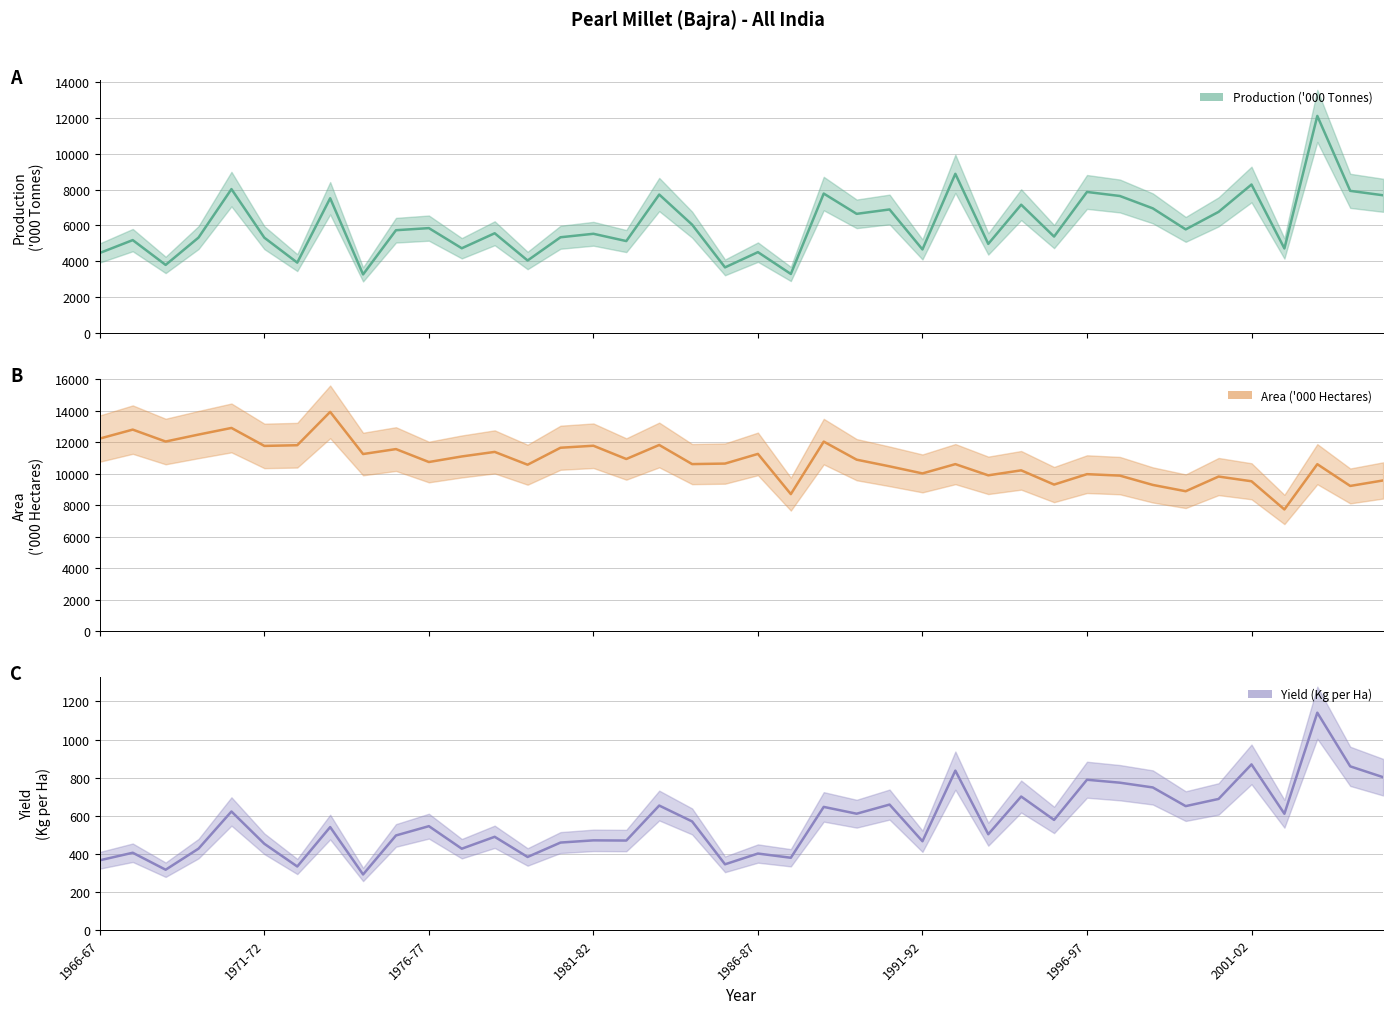

Which series changed the most between 1966-67 and 1975-76?

Production ('000 Tonnes)